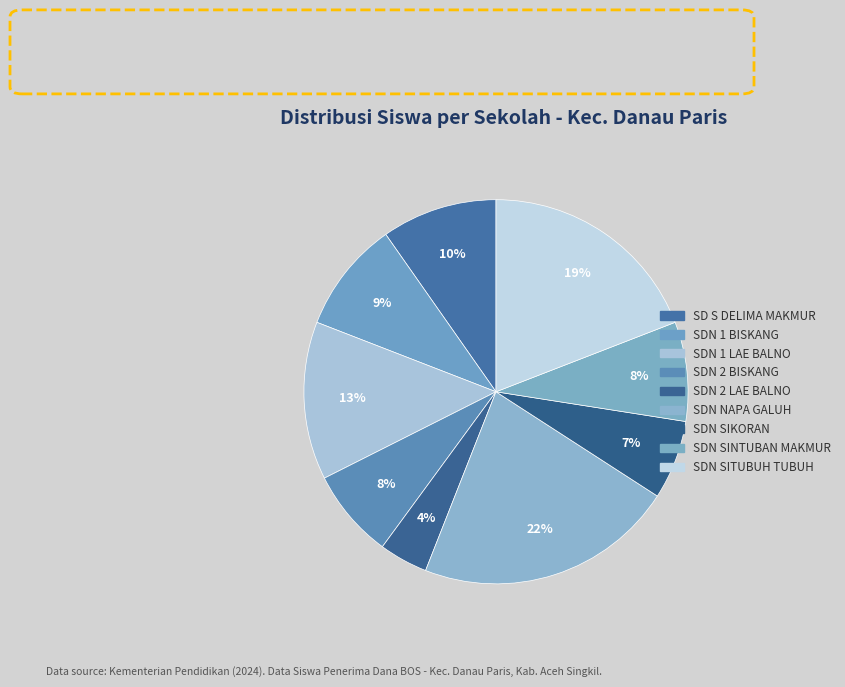

How many slices are in this pie chart?

9